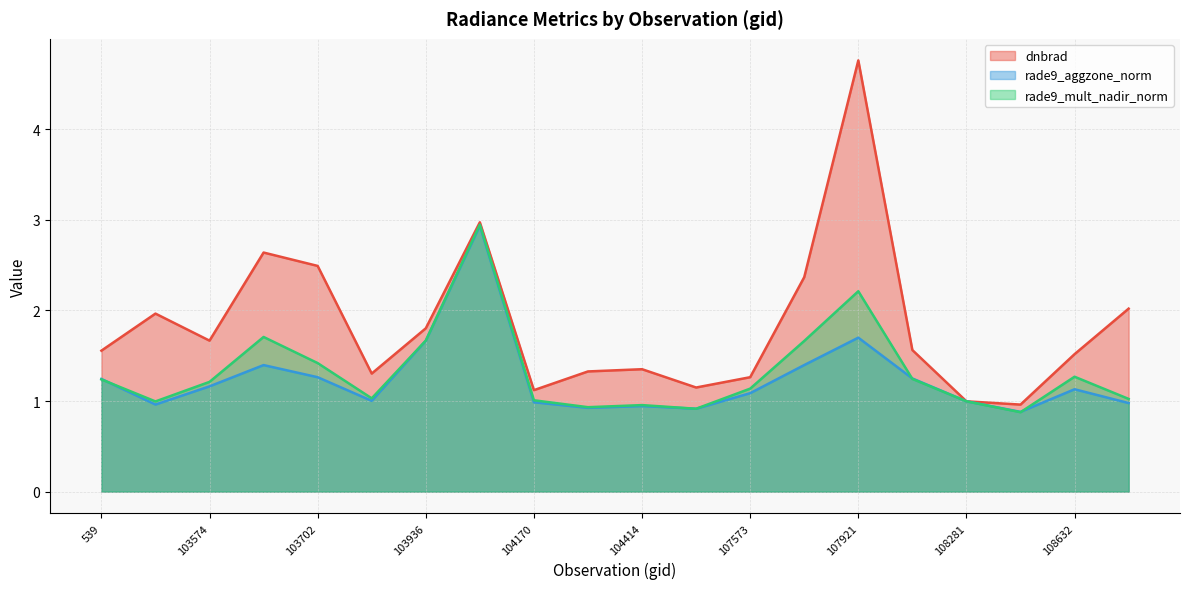

Is the value of dnbrad at 103936 greater than the value of rade9_mult_nadir_norm at 104287?

Yes